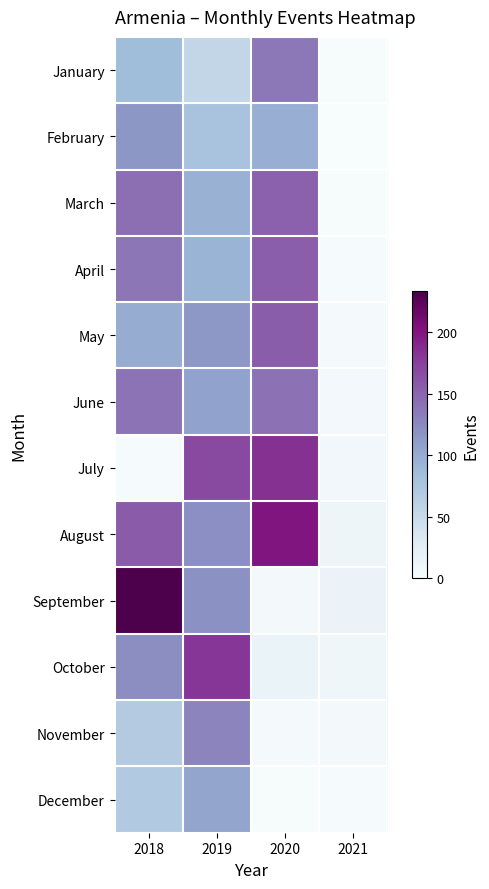

The value of March at 2020 is 152. True or false?

True